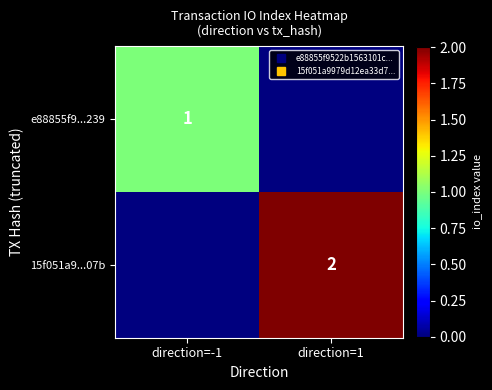

Rank the series at direction=1 from lowest to highest value.

e88855f9...239, 15f051a9...07b